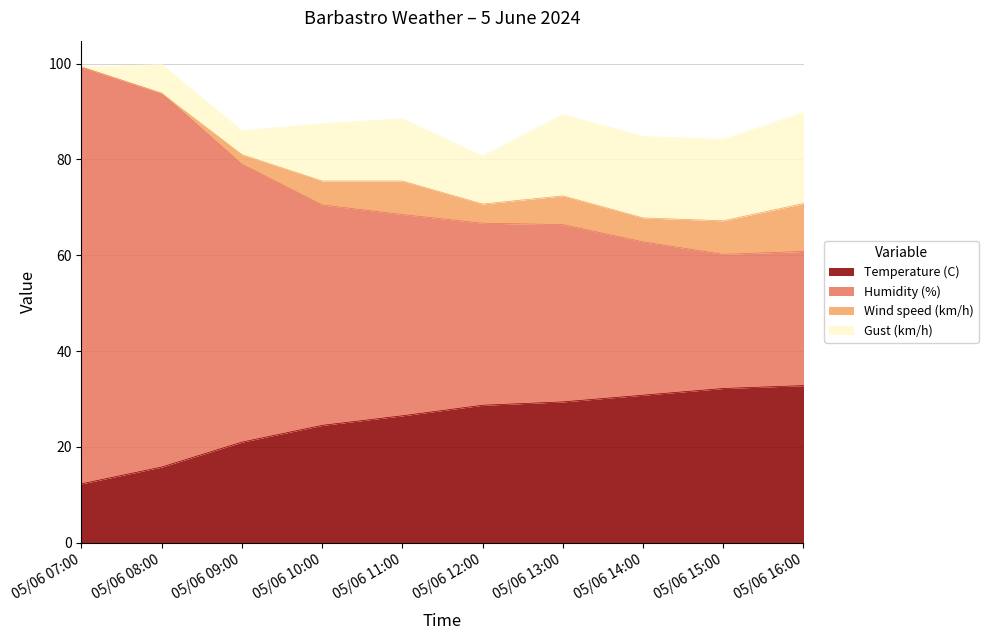

What is the label of the 4th point from the right?

05/06 13:00